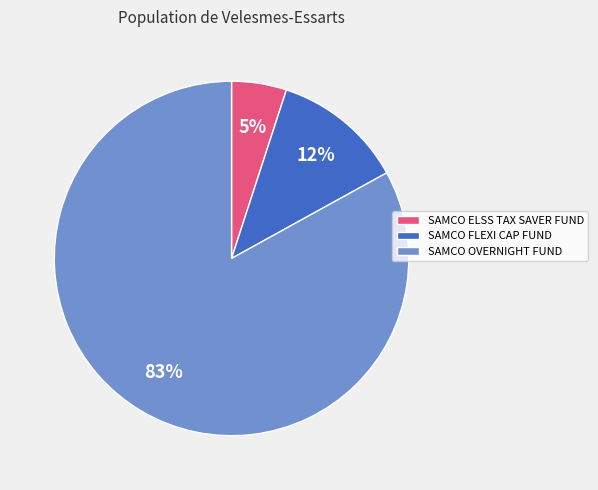

How many slices are in this pie chart?

3